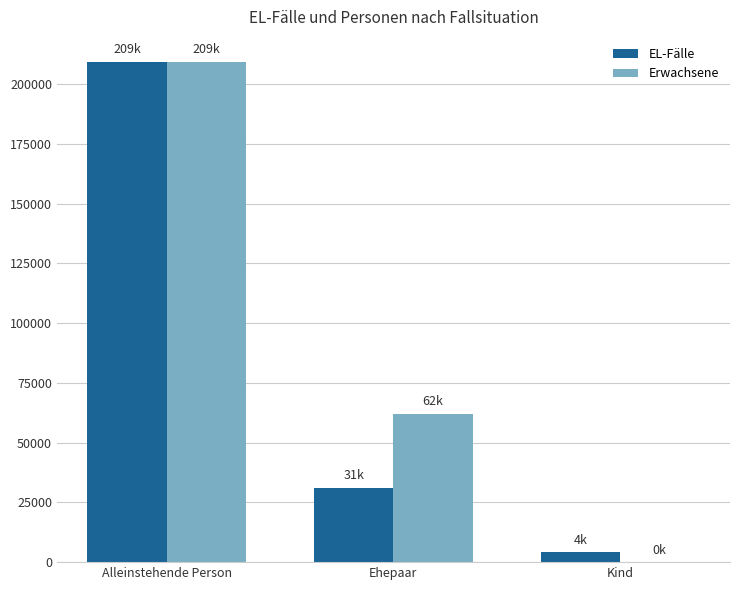

How many values in Erwachsene are above zero?

2